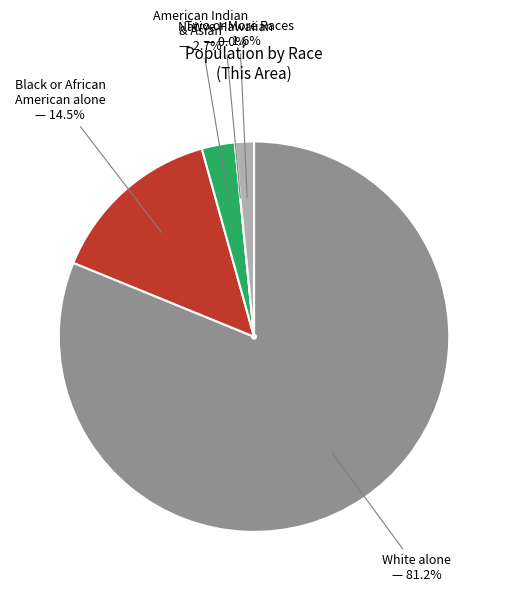

True or false: Native Hawaiian and Other Pacific accounts for 10% of the total.

False